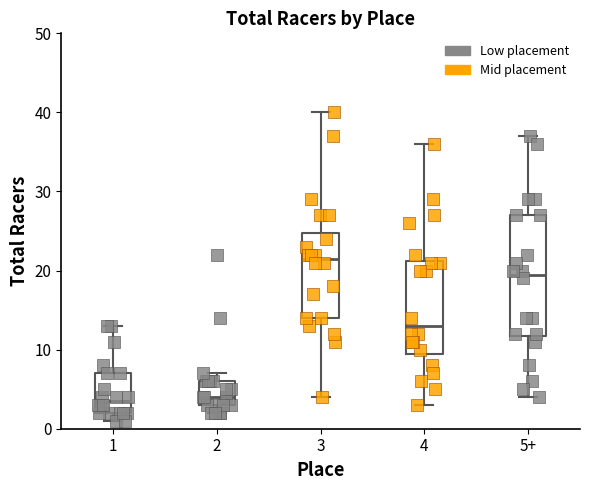

Reading left to right, transcribe this box plot: for each box, give where its median line is, the range the box spans, and where its two whiskers end, as read against the y-axis. The values are not printed on the chart, so give them approximately, as read against the axis.

1: median 4, box 2 to 7, whiskers 1 to 13
2: median 4, box 3 to 6, whiskers 2 to 7
3: median 22, box 14 to 25, whiskers 4 to 40
4: median 13, box 10 to 21, whiskers 3 to 36
5+: median 20, box 12 to 27, whiskers 4 to 37